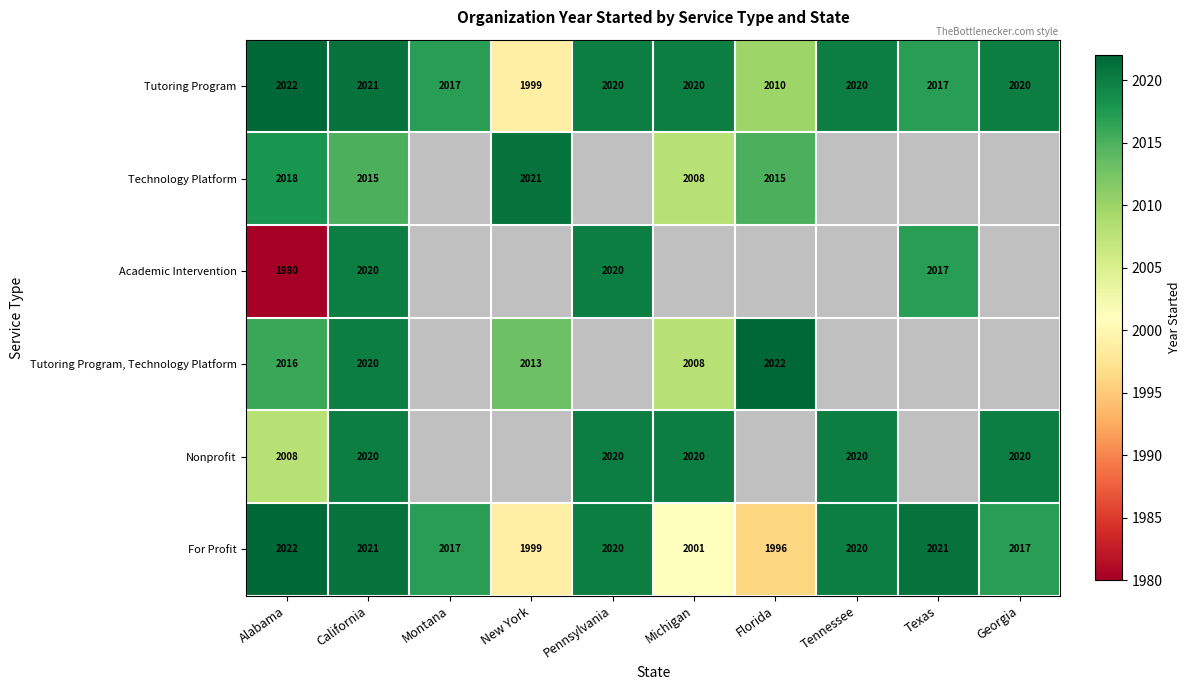

At how many categories does at least one series exceed 1988?

10